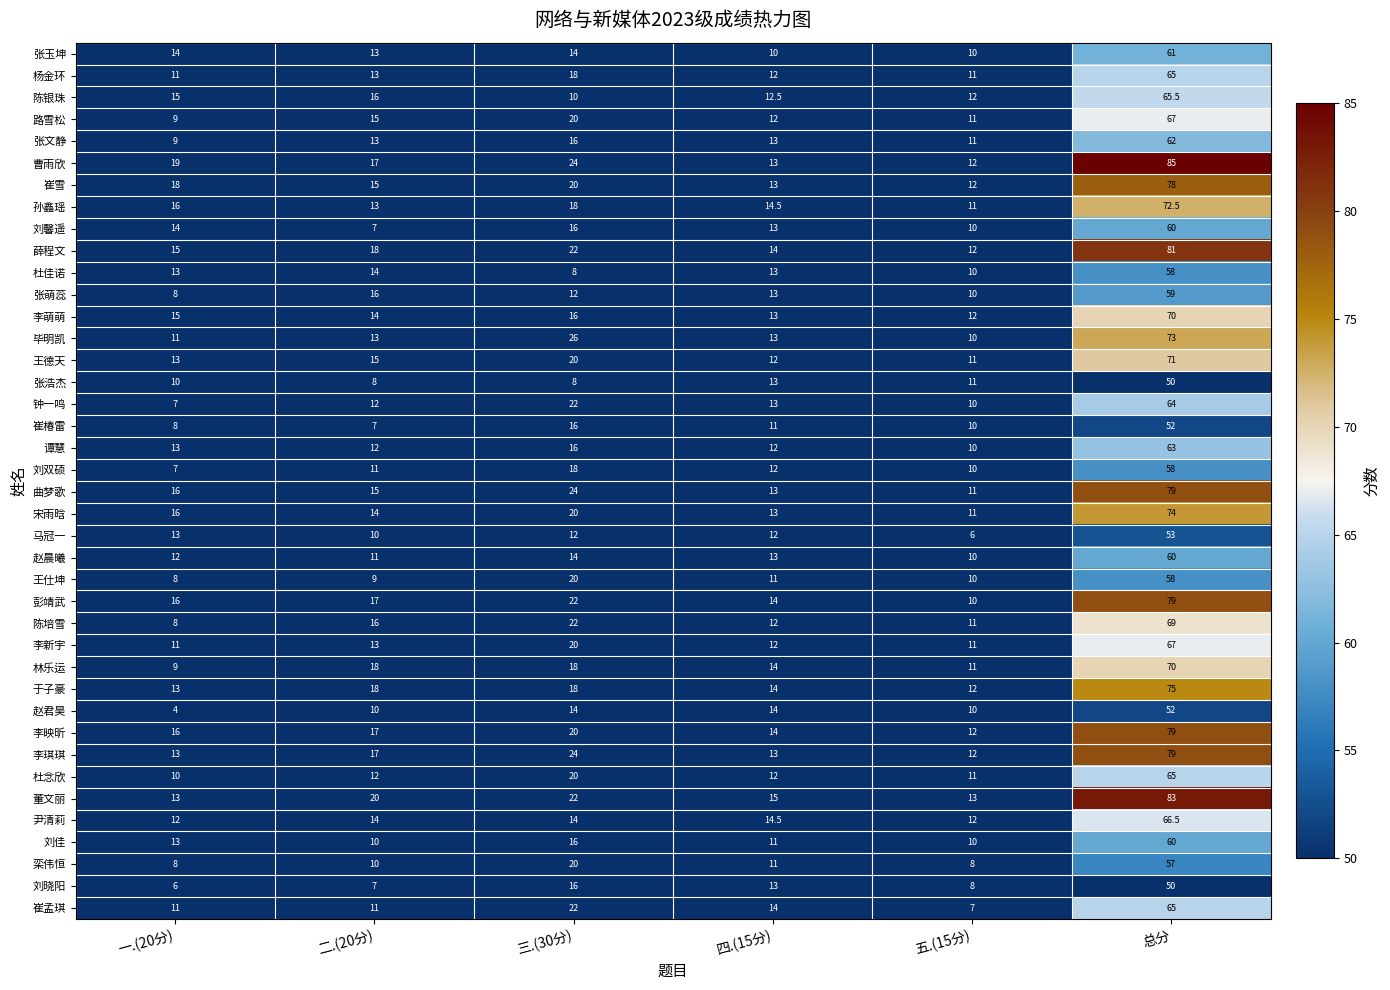

True or false: 崔椿雷 has a value of 69.6 at 总分.

False